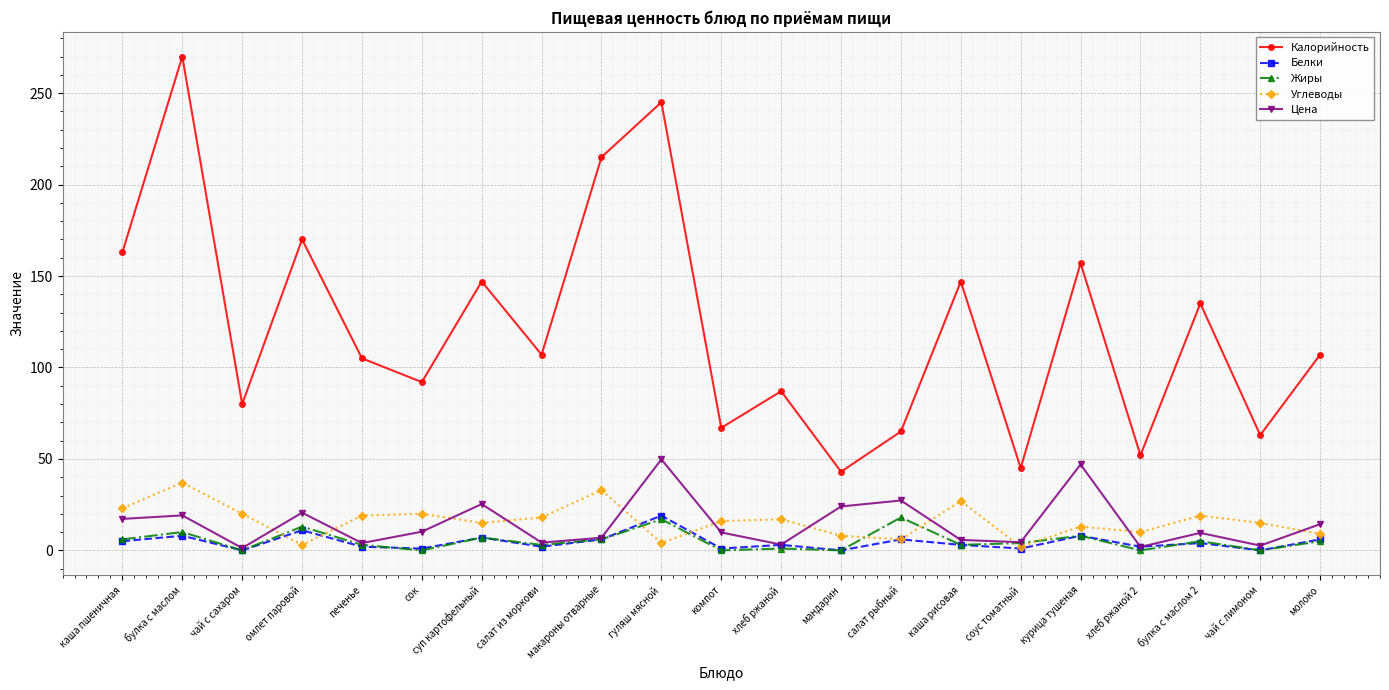

What is the sum of the Калорийность values at каша рисовая and курица тушеная?

304.0